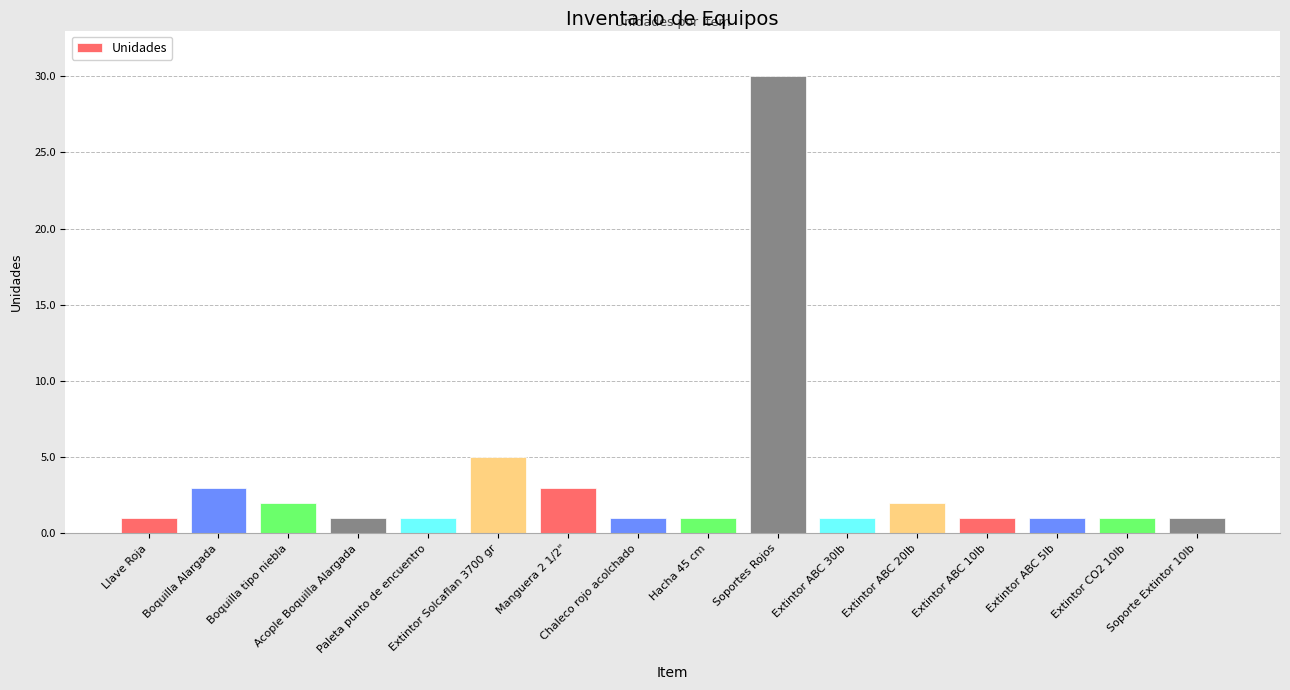

What is the label of the 12th bar from the right?

Paleta punto de encuentro